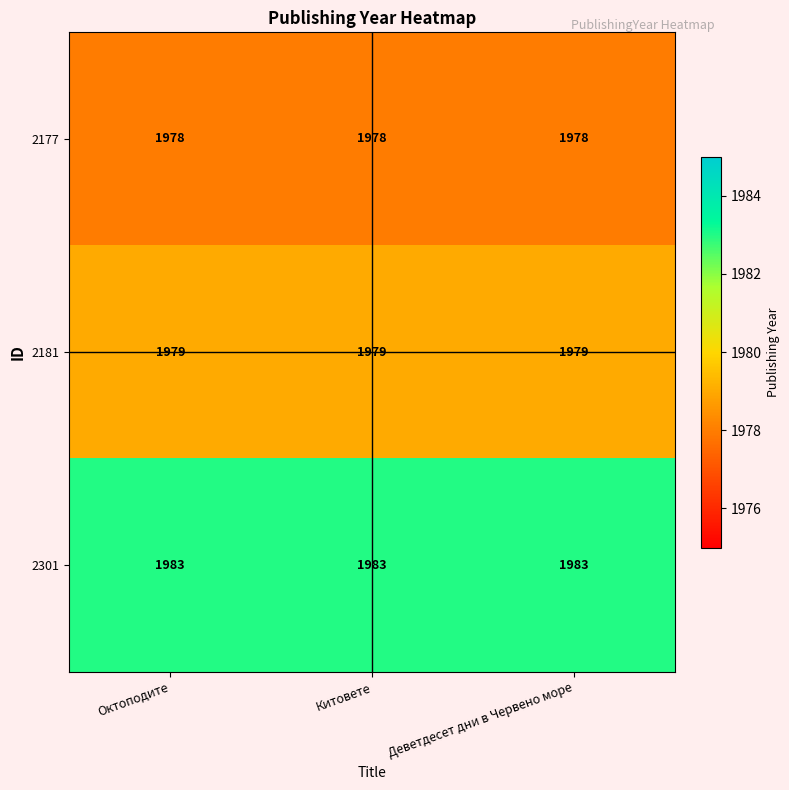

The value of 2301 at Деветдесет дни в Червено море is 907. True or false?

False